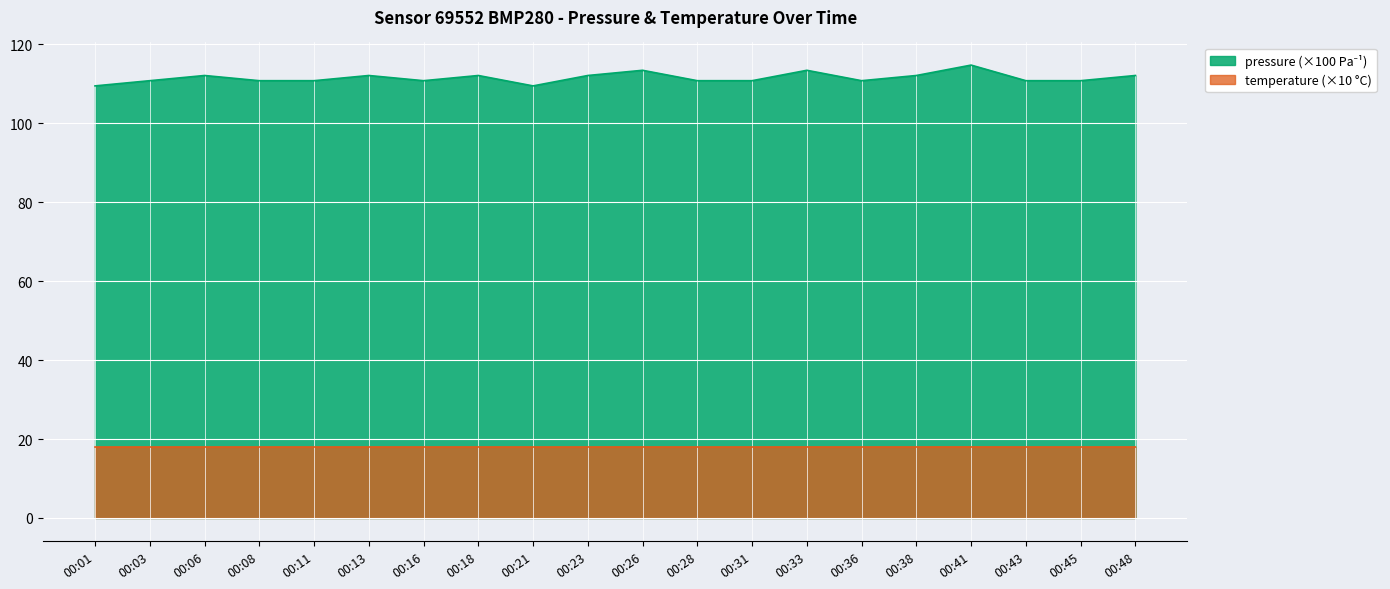

Which has a higher value, 00:03 or 00:48?

00:48